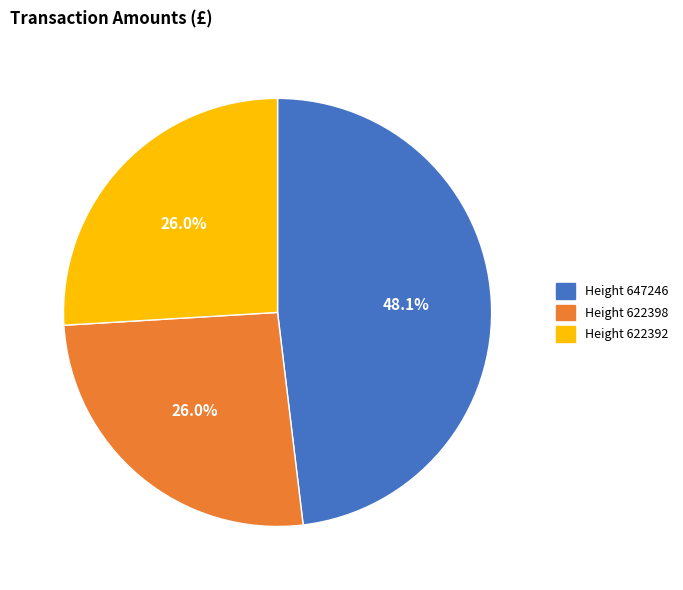

Which slice is the largest?

Height 647246